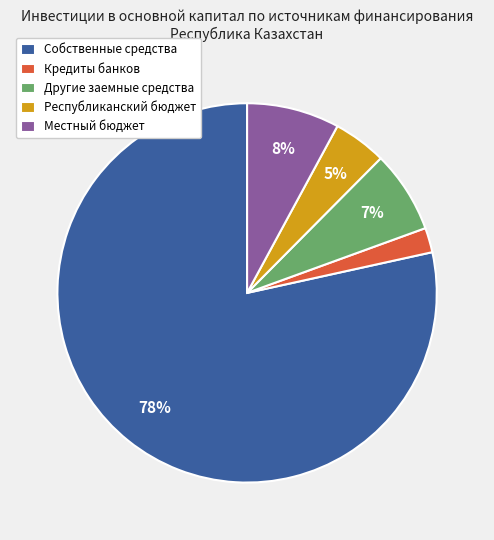

True or false: Местный бюджет accounts for 8% of the total.

True